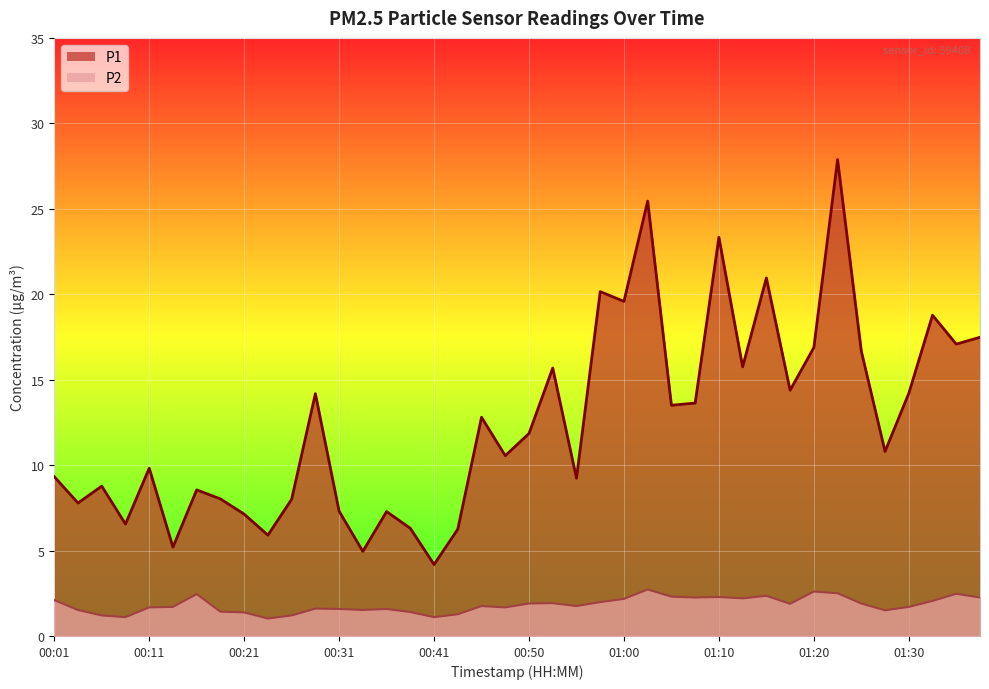

What is the difference between the P1 values at 00:33 and 01:25?

11.7